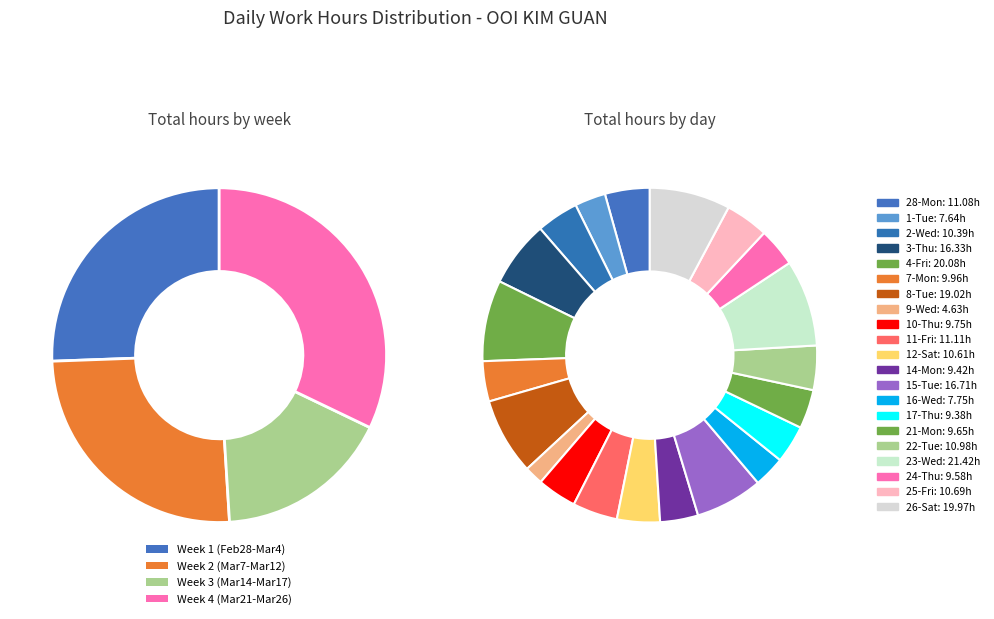

Is it true that 23-Wed is 8% of the pie?

True